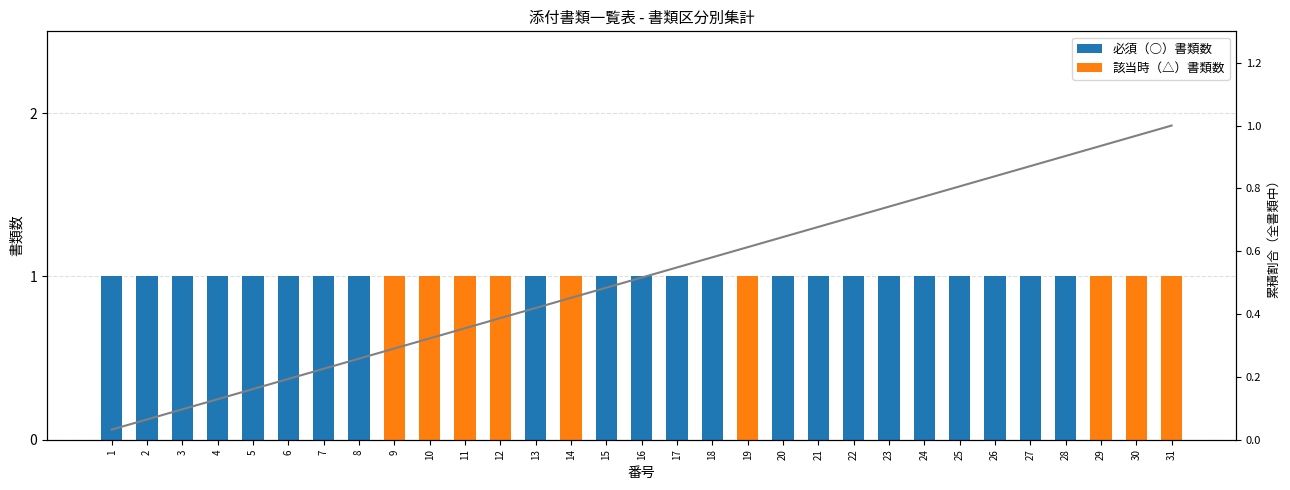

At how many categories does at least one series exceed 0?

31